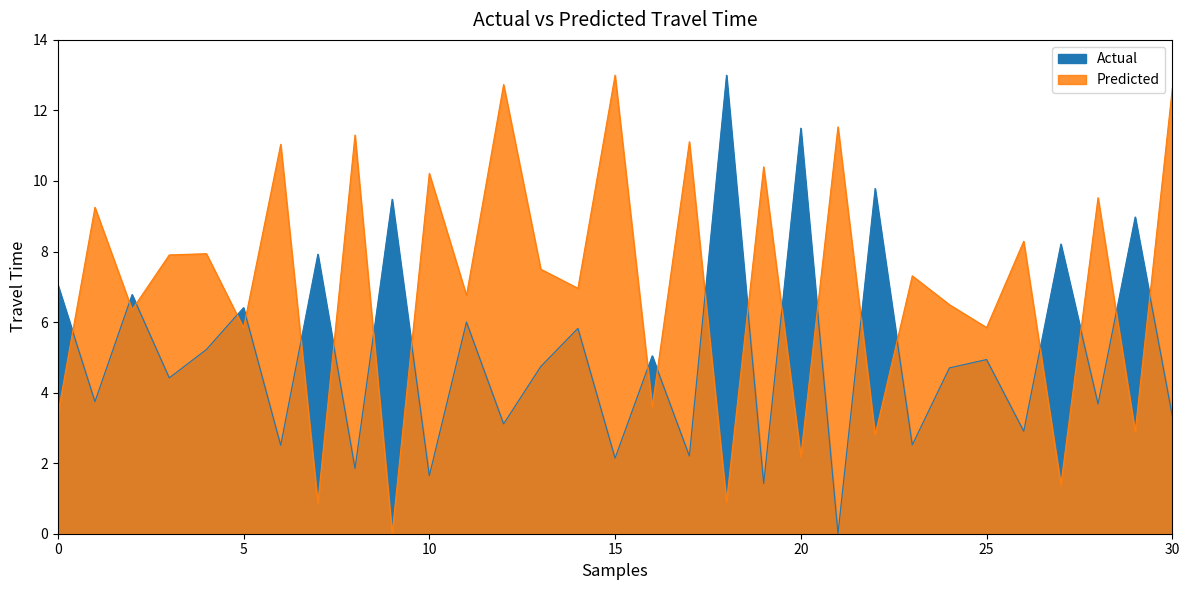

True or false: Right Angle [degrees] has more than 0 points higher than both neighbors.

True